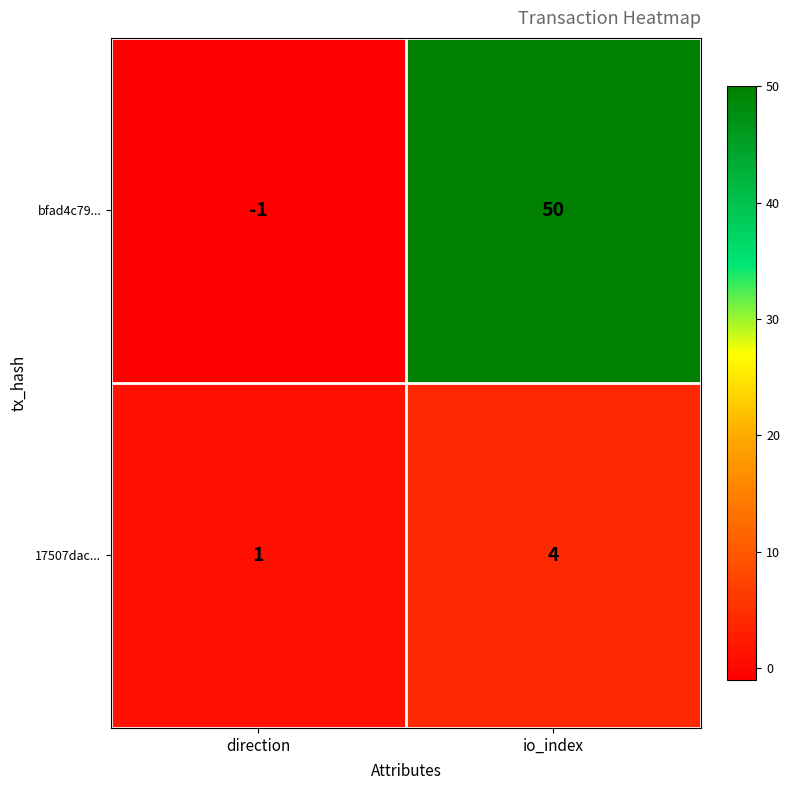

Which series changed the most between direction and io_index?

bfad4c79...